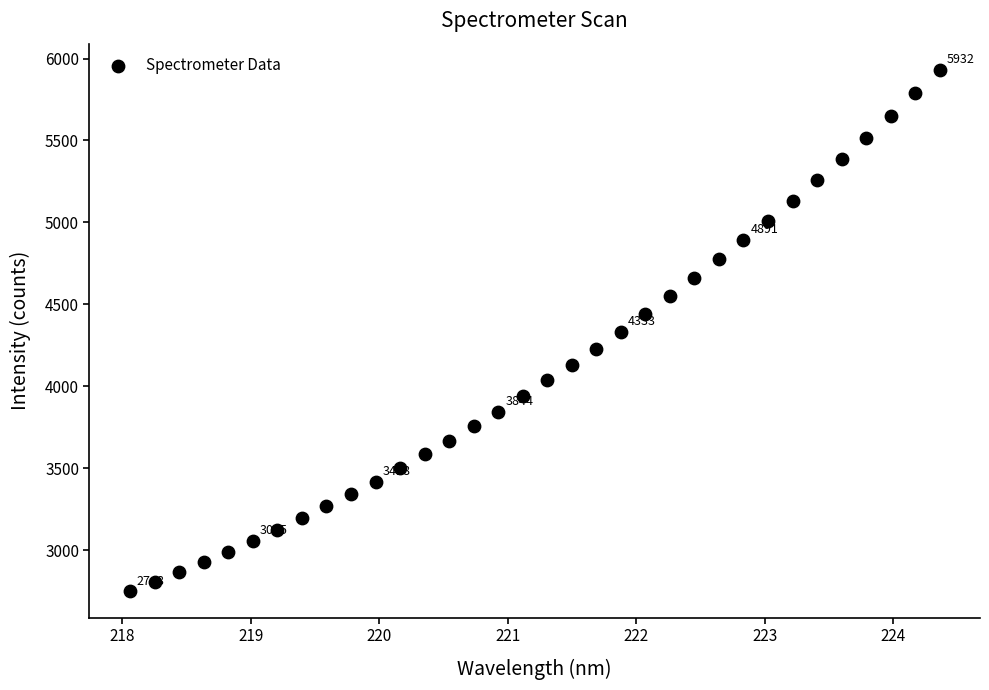

What is the range of X values (max minus min)?

6.3